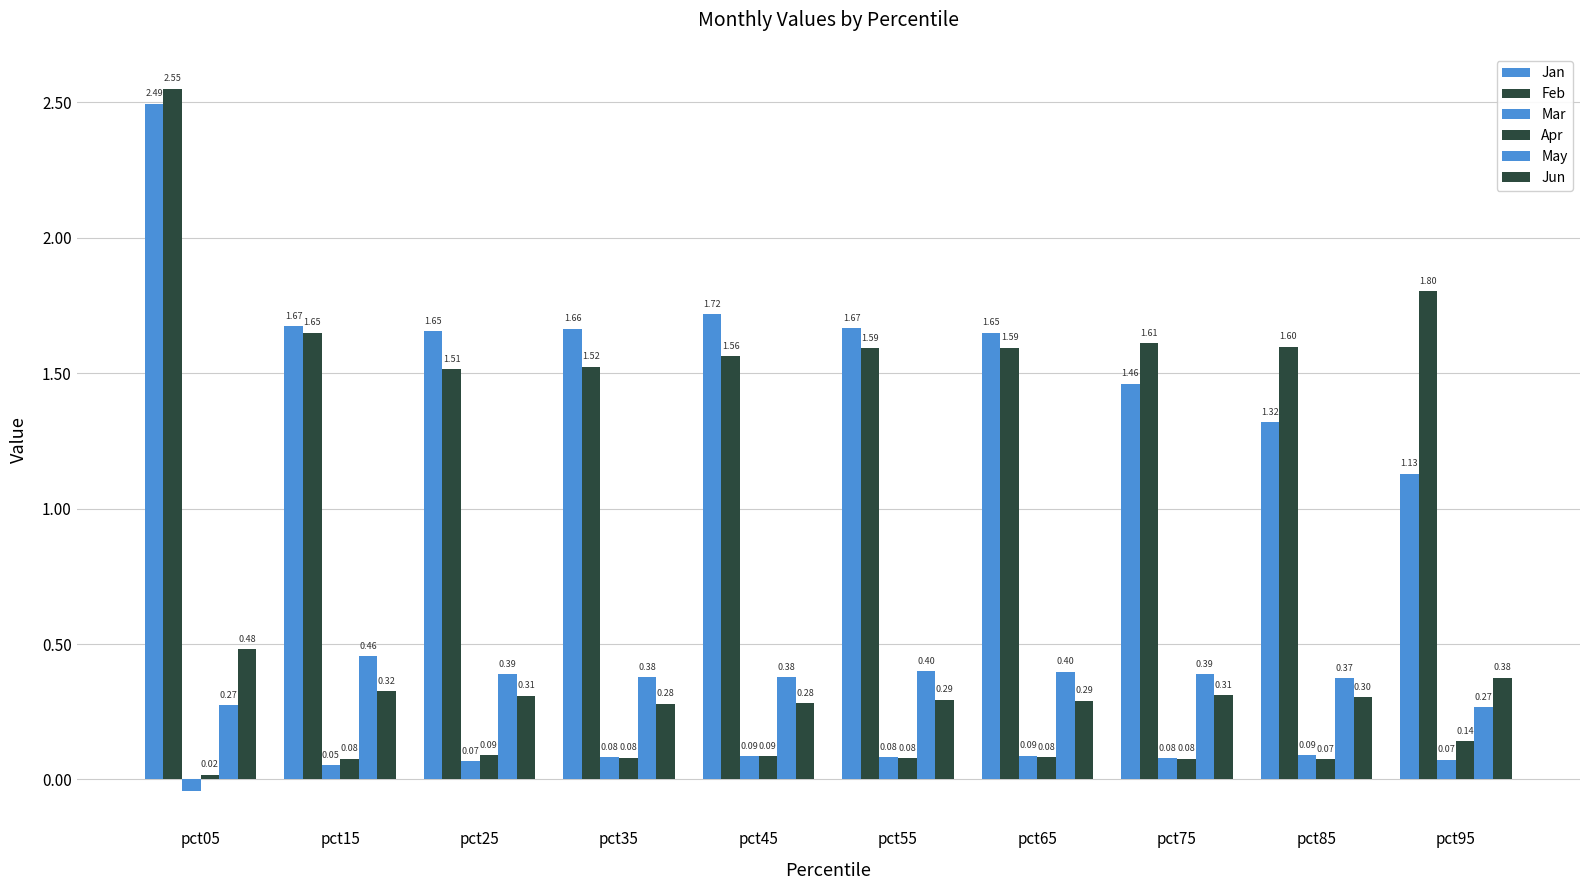

What is the spread (max minus min) of values at pct95?

1.7